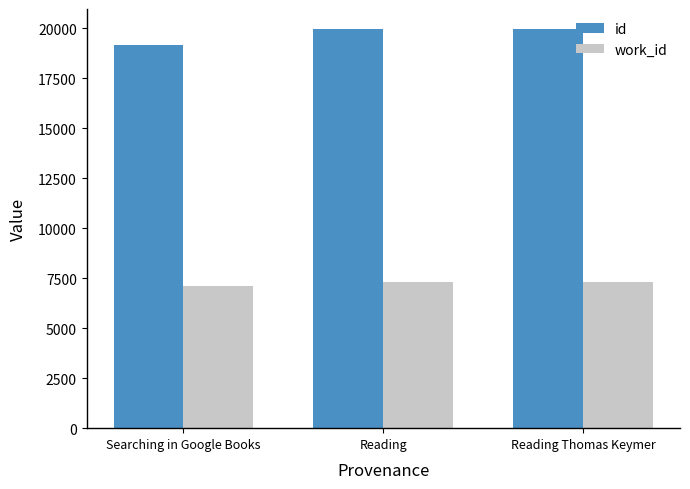

Rank the series by their average value, from lowest to highest.

work_id, id